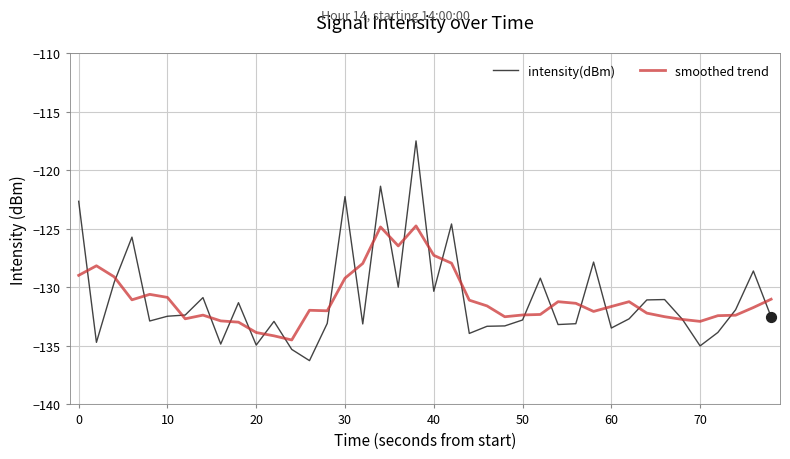

Which series has the largest range (max minus min)?

intensity(dBm)